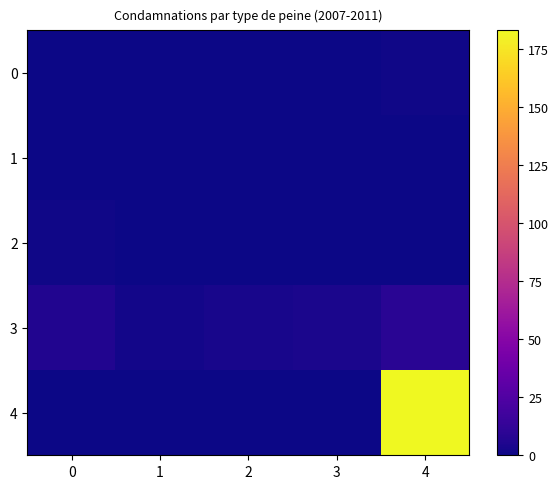

Which label corresponds to the largest value in the chart?

4